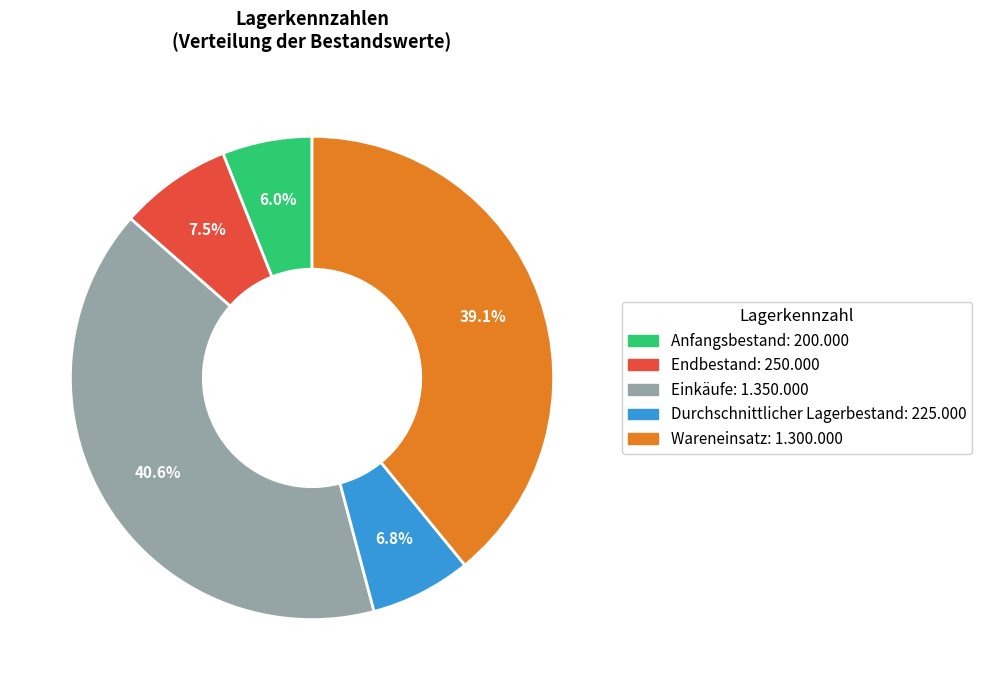

Rank the categories by value from highest to lowest.

Einkäufe, Wareneinsatz, Endbestand, Durchschnittlicher Lagerbestand, Anfangsbestand